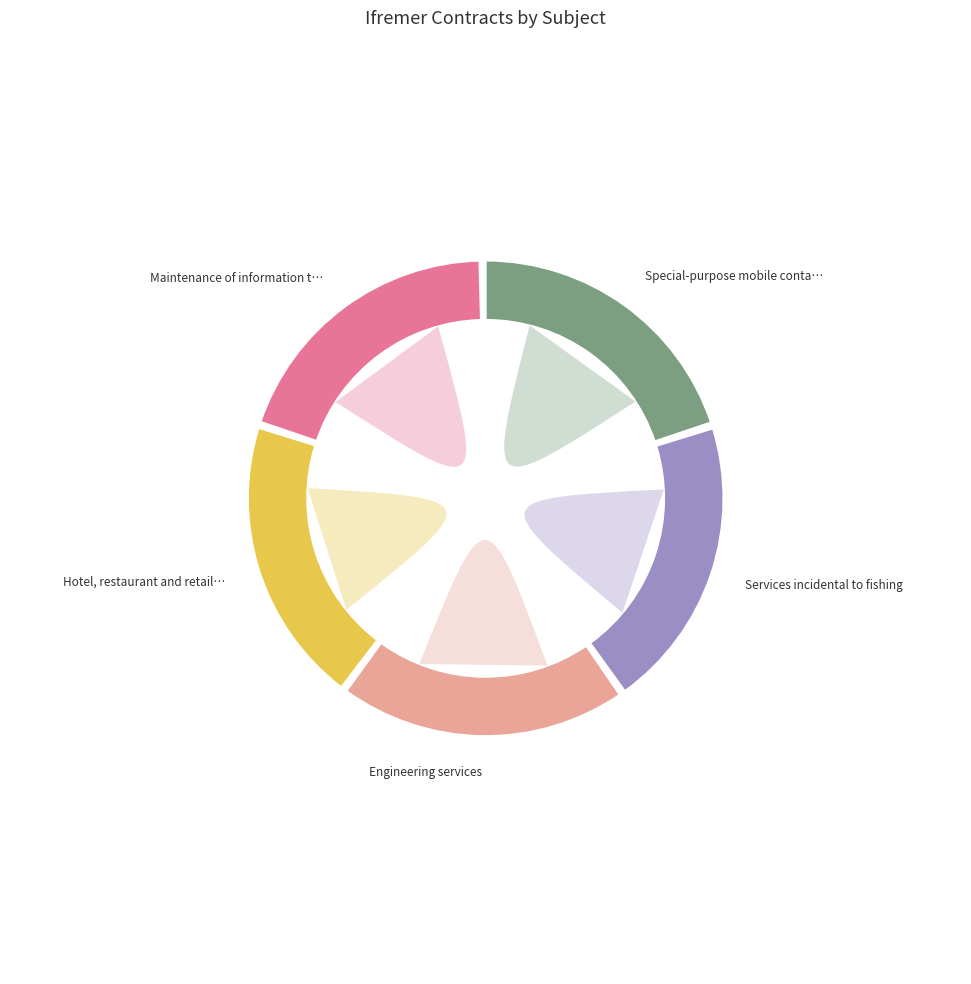

Which category has the biggest portion of the pie?

Special-purpose mobile containers